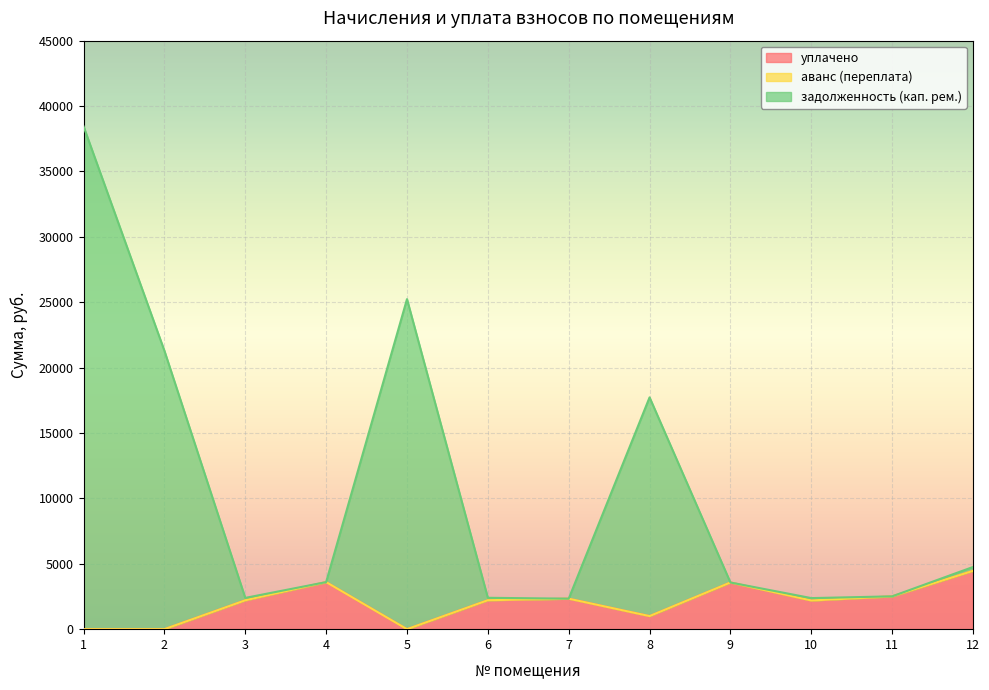

At how many categories does at least one series exceed 28653?

1